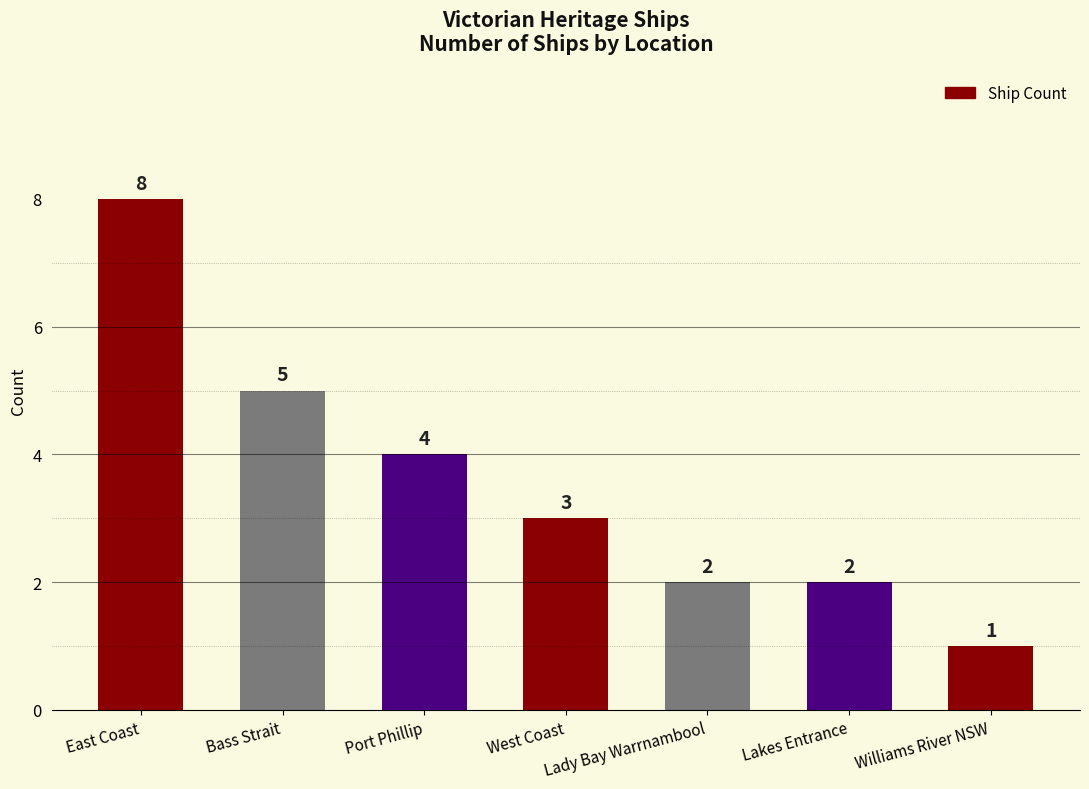

How many data points does each series have?

7